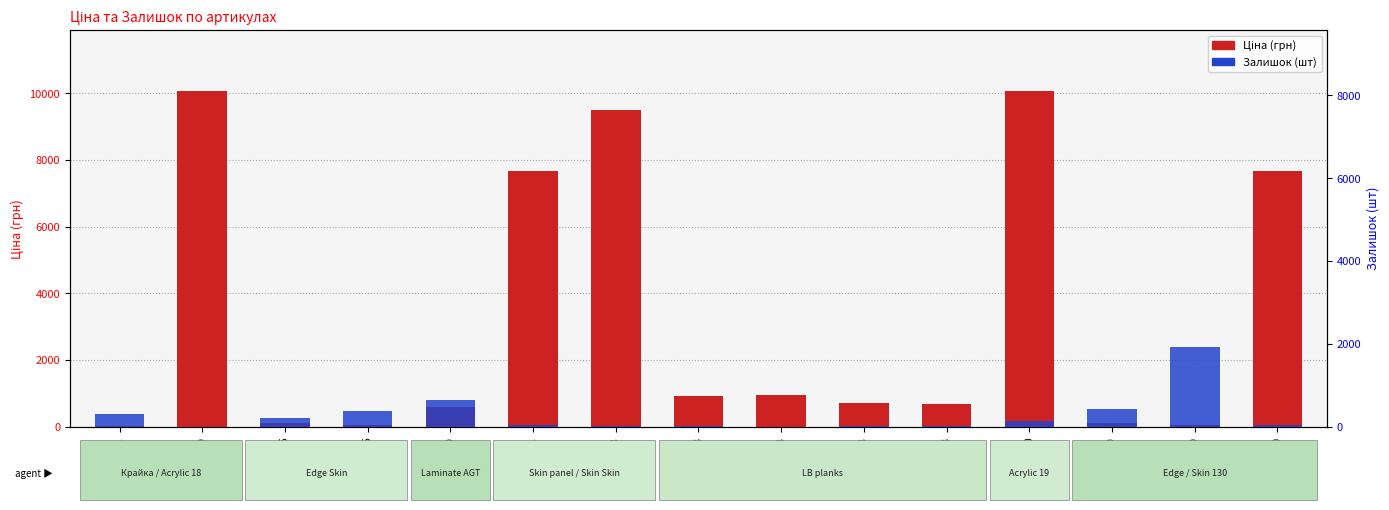

Which series has the largest range (max minus min)?

Ціна